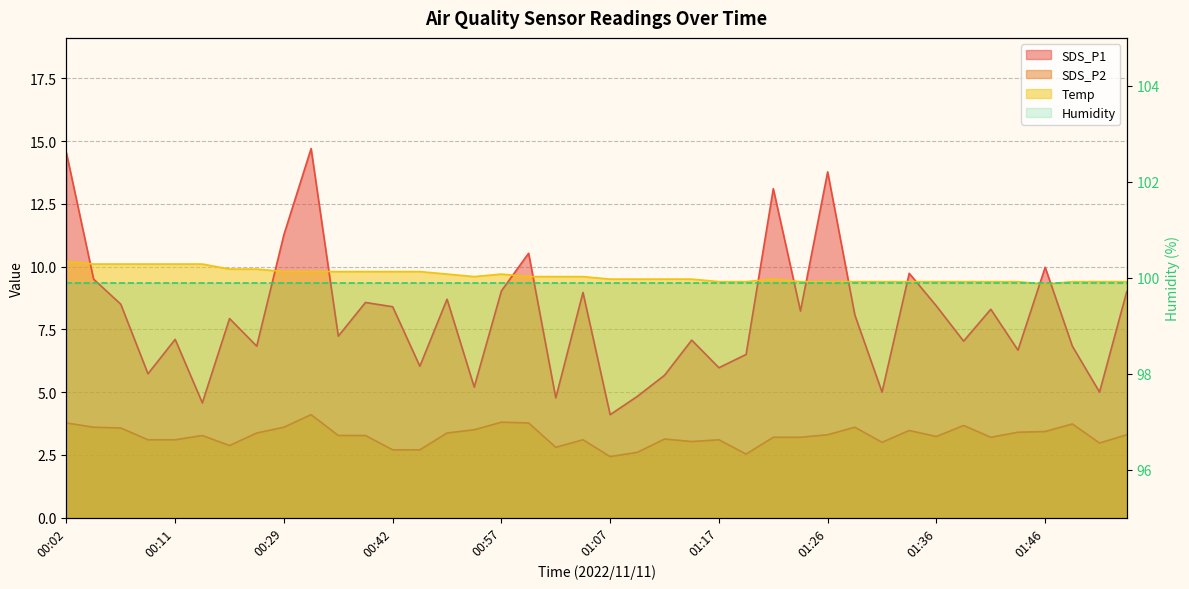

Reading right to left, list all the values displayed in this chart.

SDS_P1: 9.0	5.0	6.8	10.0	6.7	8.3	7.0	8.4	9.7	5.0	8.1	13.8	8.2	13.1	6.5	6.0	7.1	5.7	4.8	4.1	9.0	4.8	10.5	9.0	5.2	8.7	6.0	8.4	8.6	7.2	14.7	11.3	6.8	7.9	4.6	7.1	5.7	8.5	9.5	14.5
SDS_P2: 3.3	3.0	3.7	3.4	3.4	3.2	3.7	3.2	3.5	3.0	3.6	3.3	3.2	3.2	2.5	3.1	3.0	3.1	2.6	2.4	3.1	2.8	3.8	3.8	3.5	3.4	2.7	2.7	3.3	3.3	4.1	3.6	3.4	2.9	3.3	3.1	3.1	3.6	3.6	3.8
Temp: 9.4	9.4	9.4	9.3	9.4	9.4	9.4	9.4	9.4	9.4	9.4	9.4	9.4	9.5	9.4	9.4	9.5	9.5	9.5	9.5	9.6	9.6	9.6	9.7	9.6	9.7	9.8	9.8	9.8	9.8	9.8	9.8	9.9	9.9	10.1	10.1	10.1	10.1	10.1	10.2